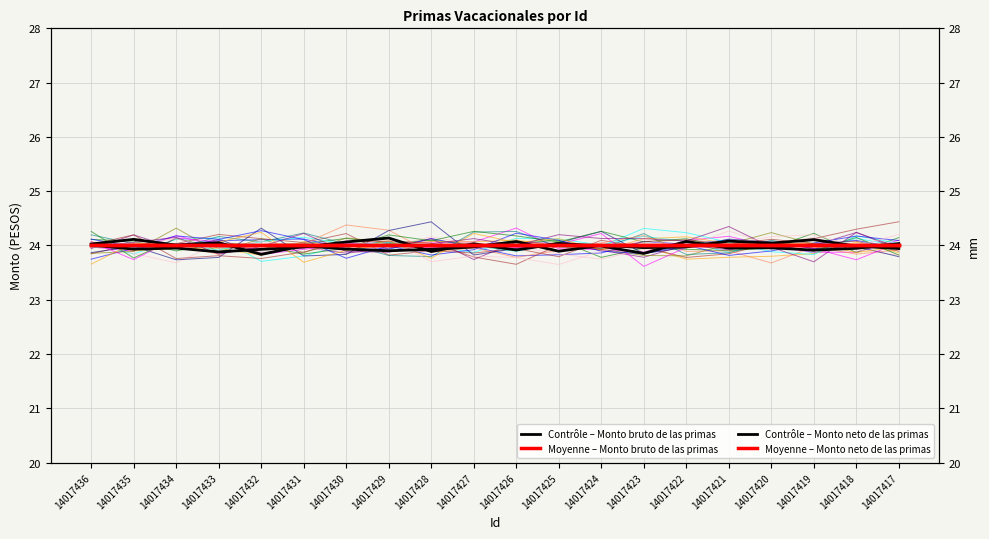

The Moyenne – Monto bruto de las primas series shows 42.5 at 14017431. True or false?

False